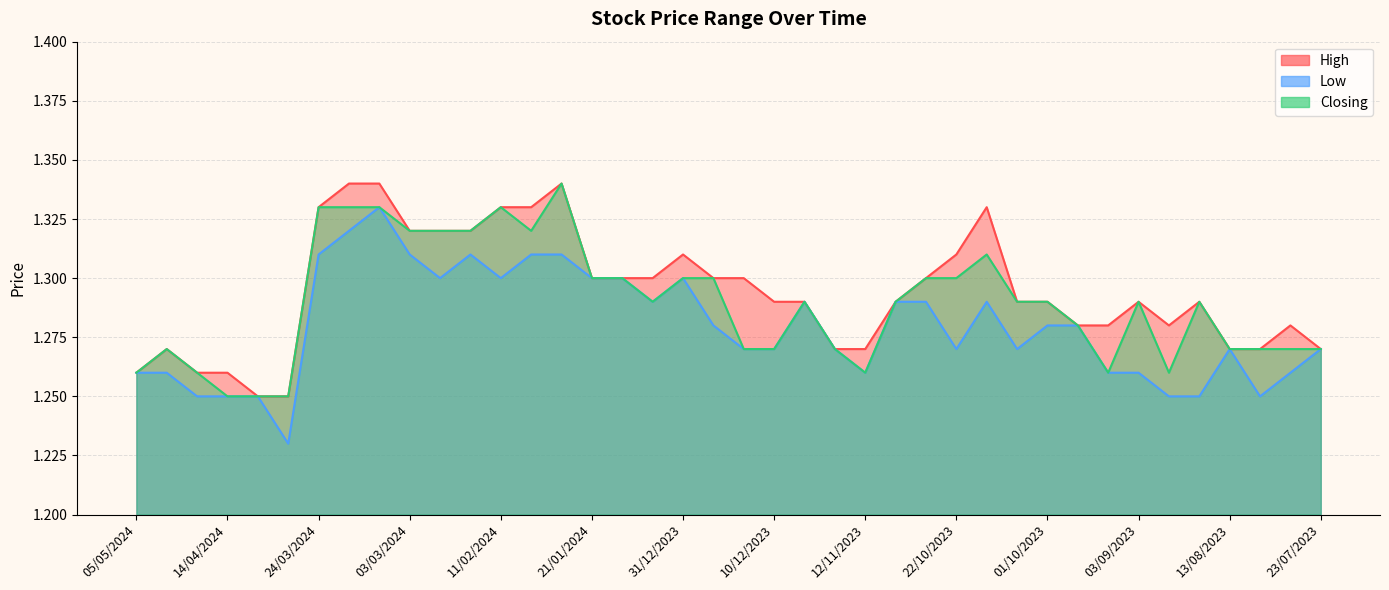

What is the sum of the High values at 10/03/2024 and 23/07/2023?

2.6